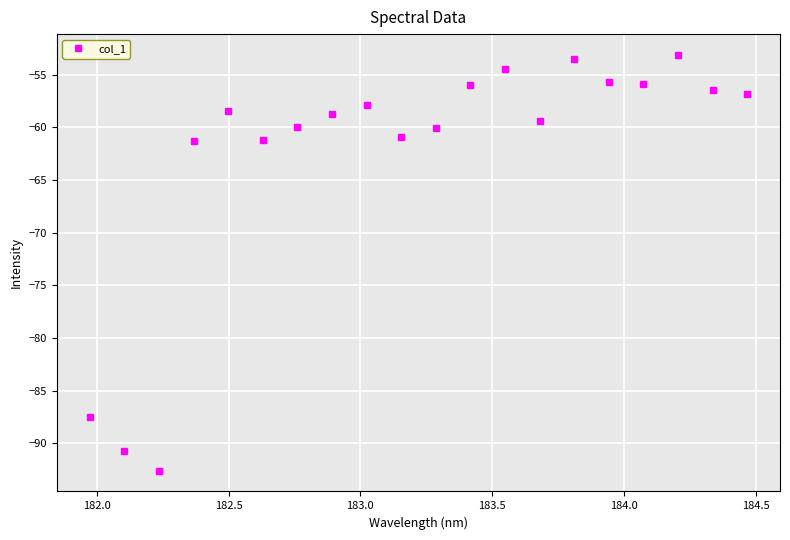

True or false: the data has more than 0 interior local peaks.

True